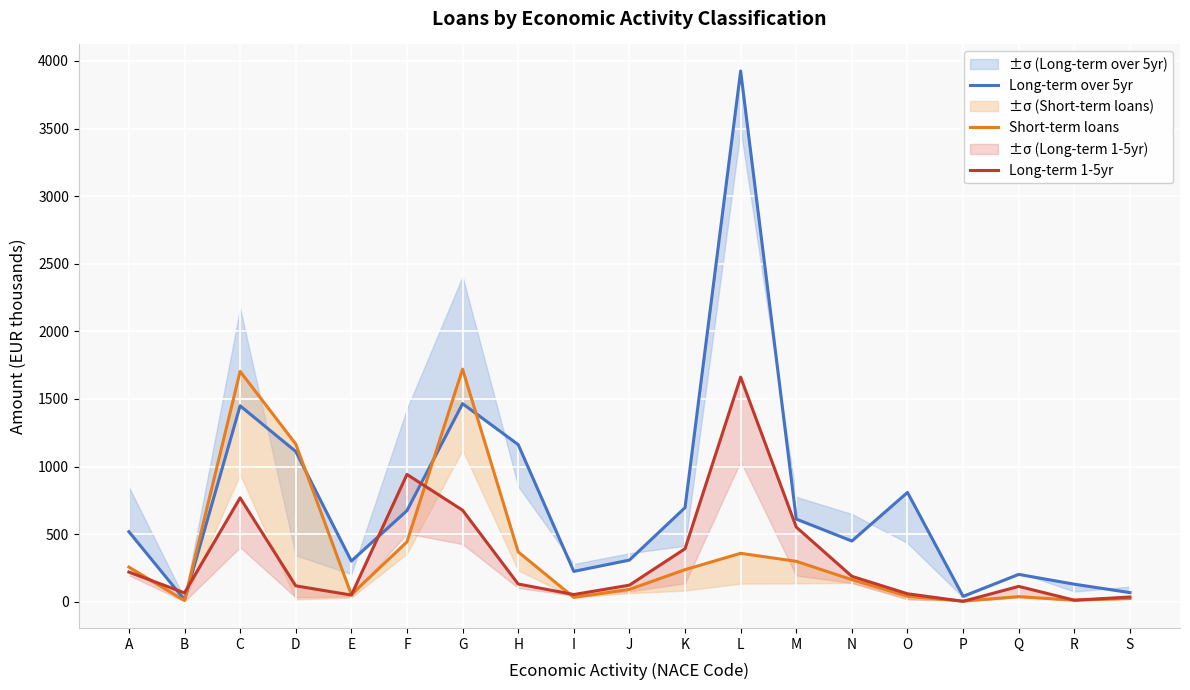

True or false: Short-term loans and Long-term 1-5yr intersect in this chart.

True